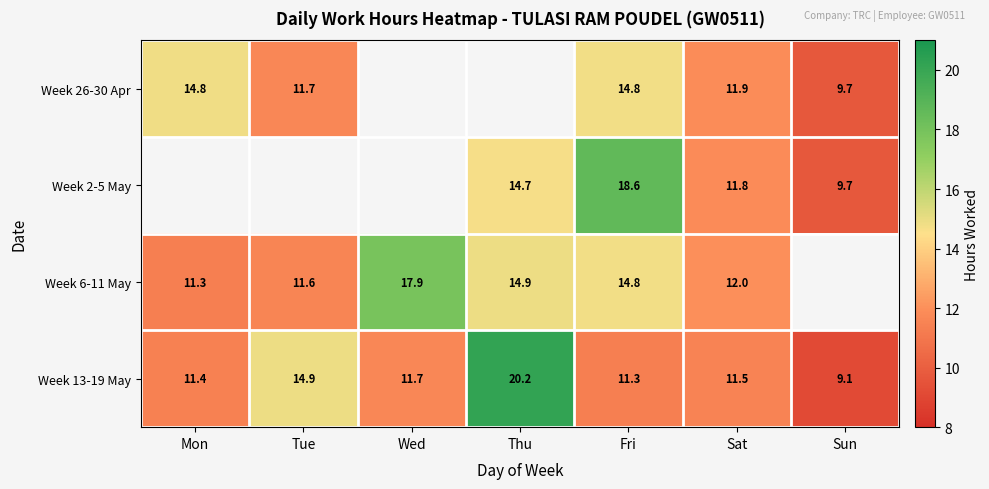

At which label does Week 13-19 May first exceed 11?

Mon